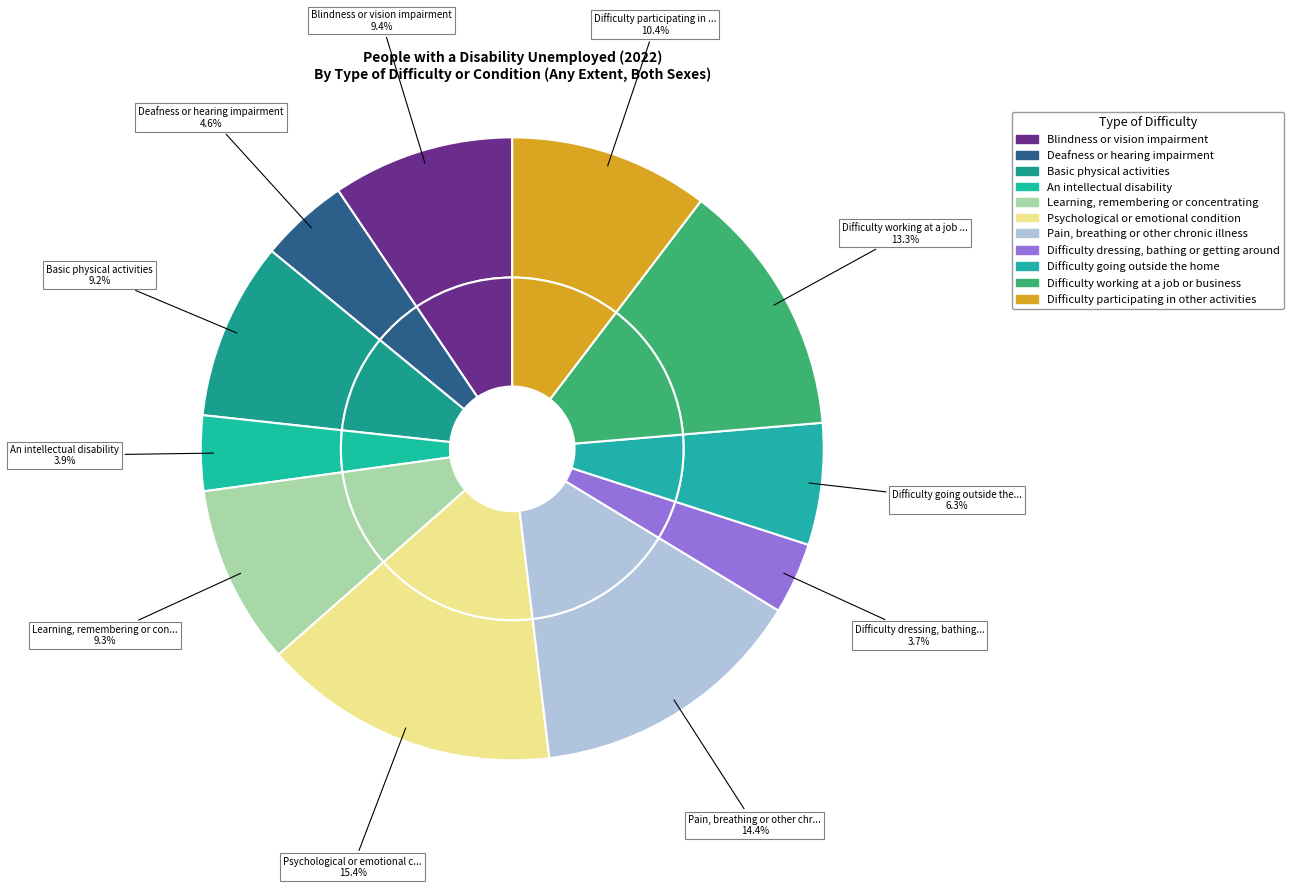

What is the change in value from Difficulty working at a job or business to Difficulty participating in other activities?

-3995